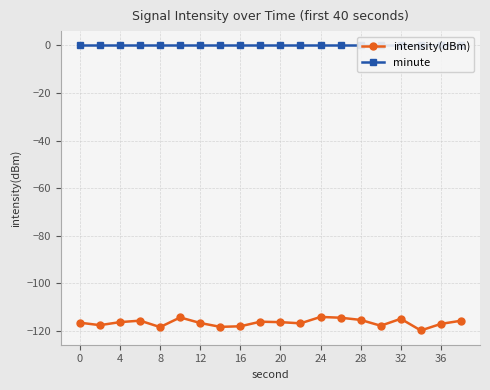

What is the approximate value of intensity(dBm) at 4?

-116.3